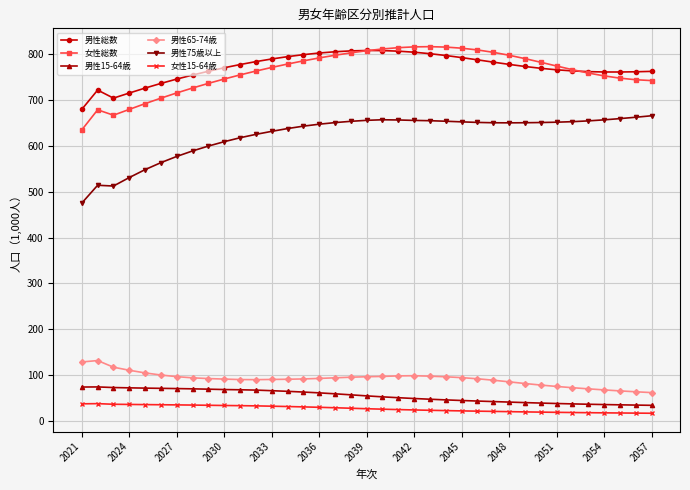

What is the difference between the maximum and second lowest values in the 男性65-74歳 series?

68.0